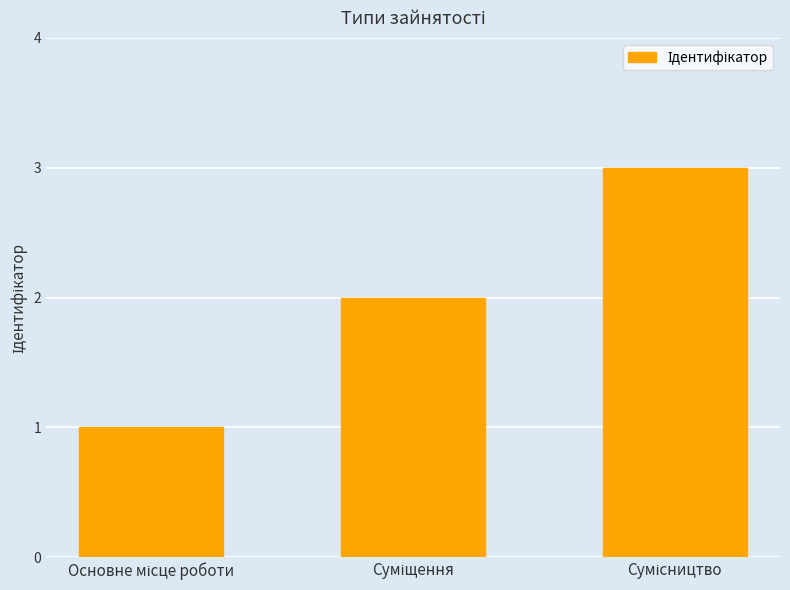

What is the maximum value shown in the chart?

3